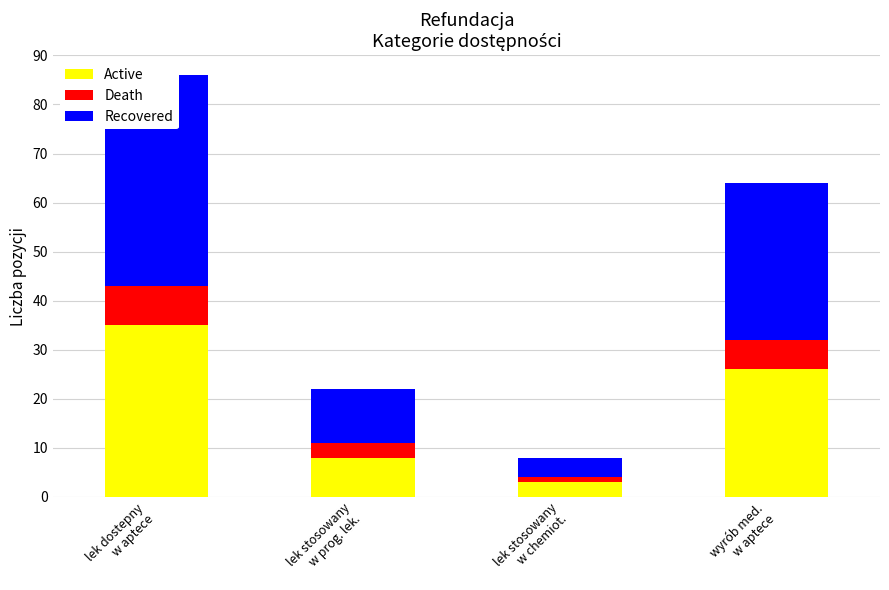

Reading left to right, extract all data points from this chart.

Active: 35	8	3	26
Death: 8	3	1	6
Recovered: 43	11	4	32